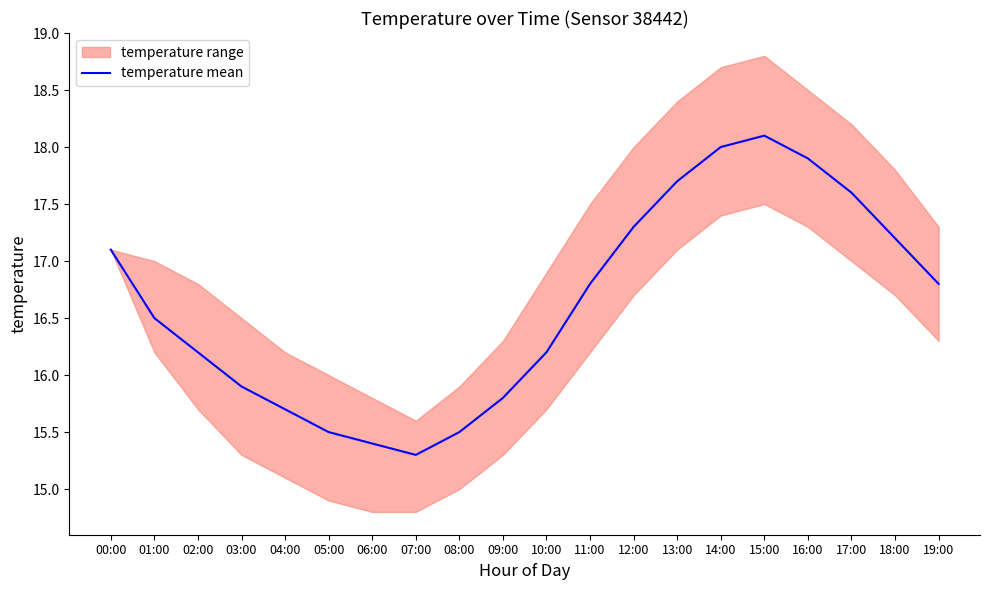

Approximately how many times larger is the value at 11:00 compared to 15:00?

0.9